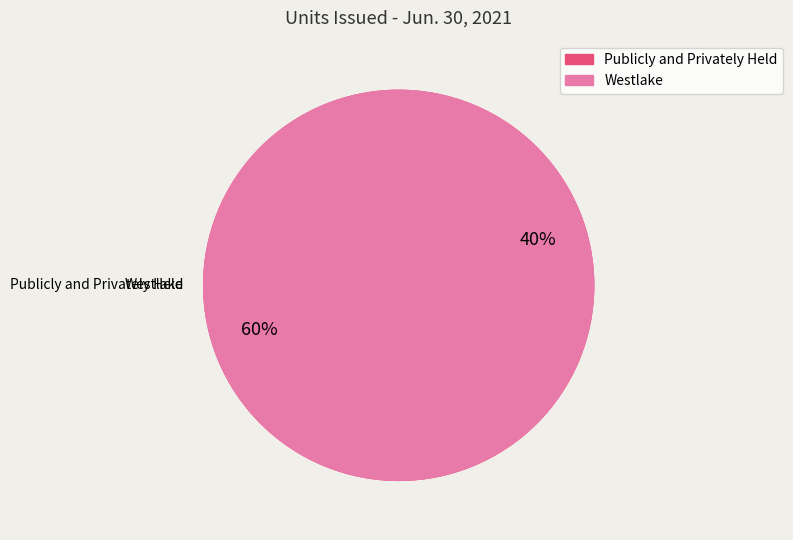

Count the number of slices in the pie.

2